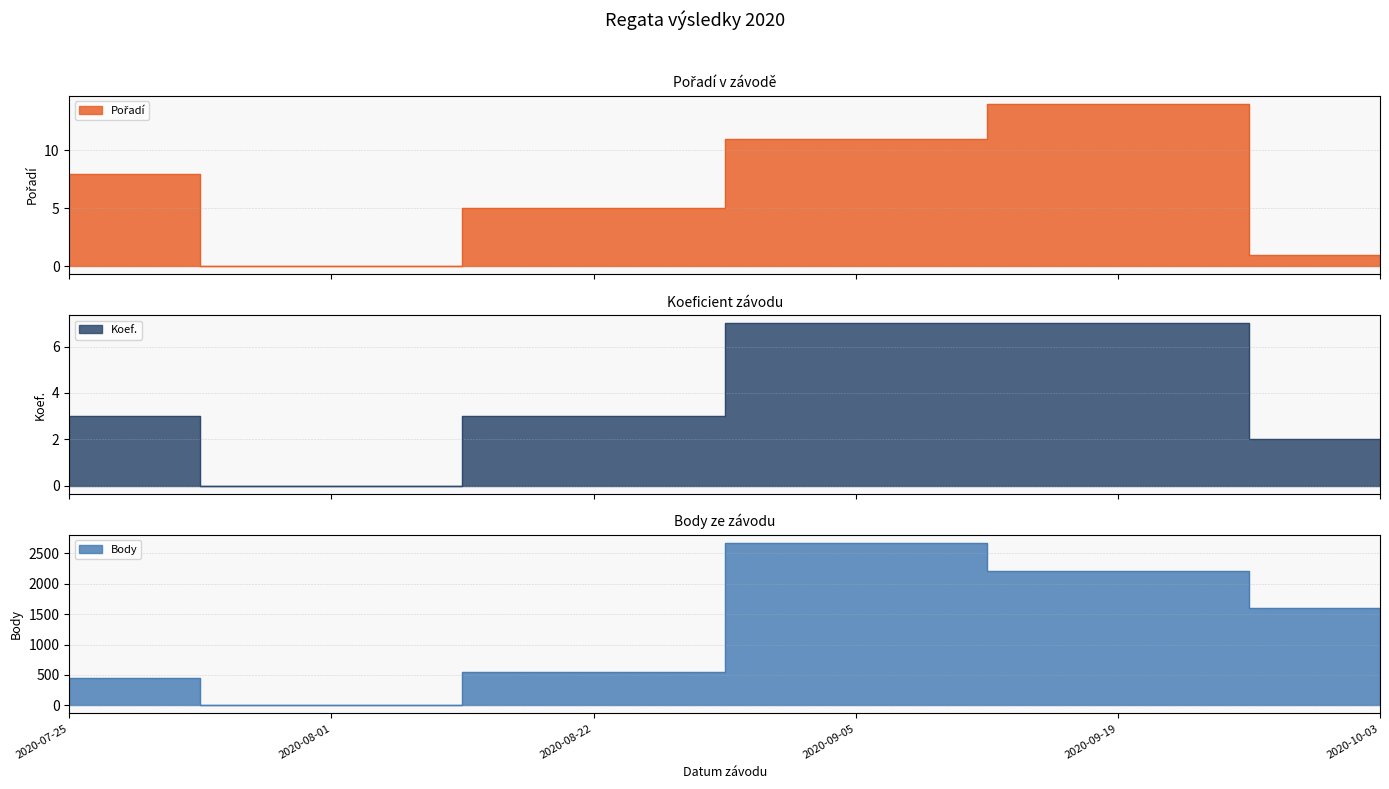

What are all the series names shown in the legend?

Pořadí, Koef., Body